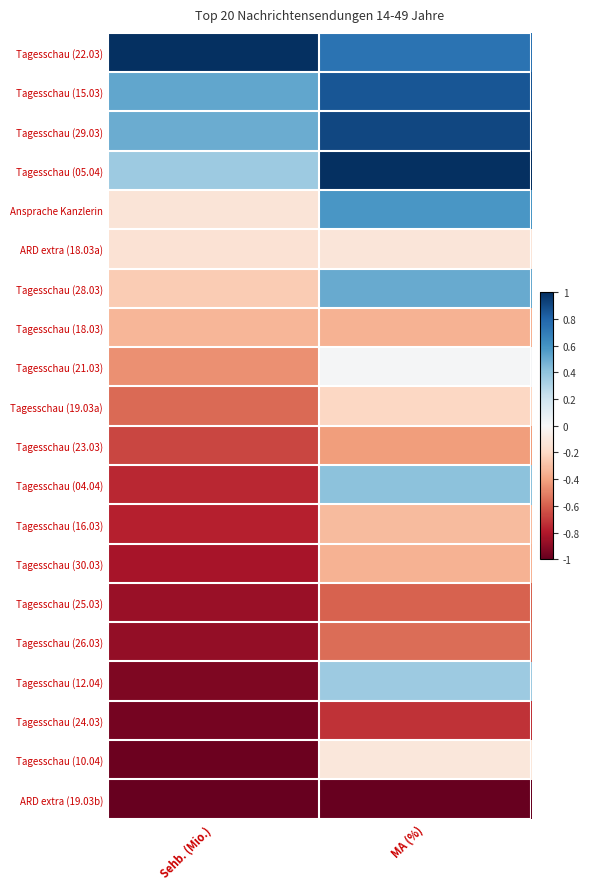

Which has a higher value, Sehb. (Mio.) or MA (%)?

Sehb. (Mio.)